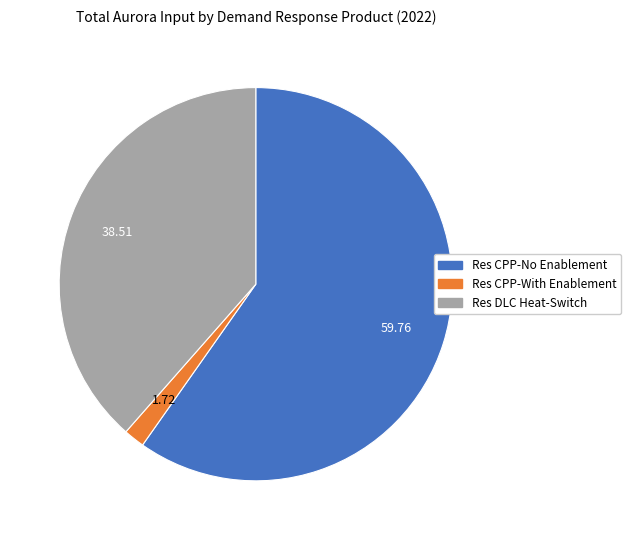

Is there a majority slice in this chart?

Yes